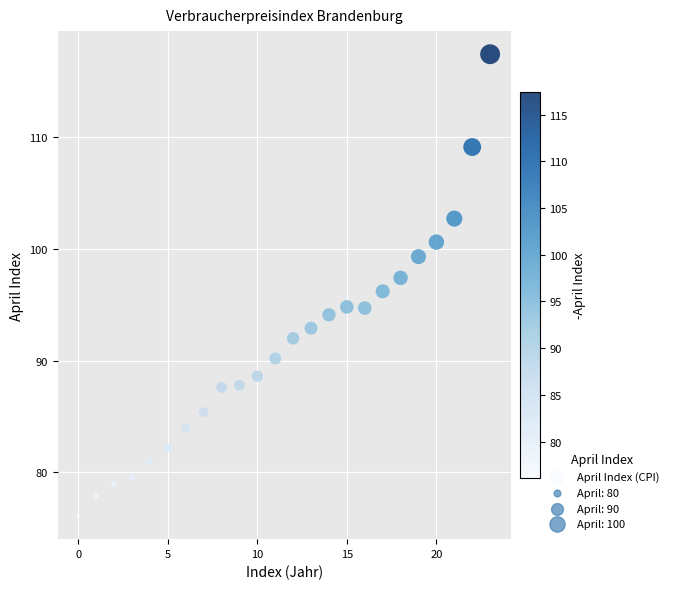

What is the range of Y values (max minus min)?

41.3